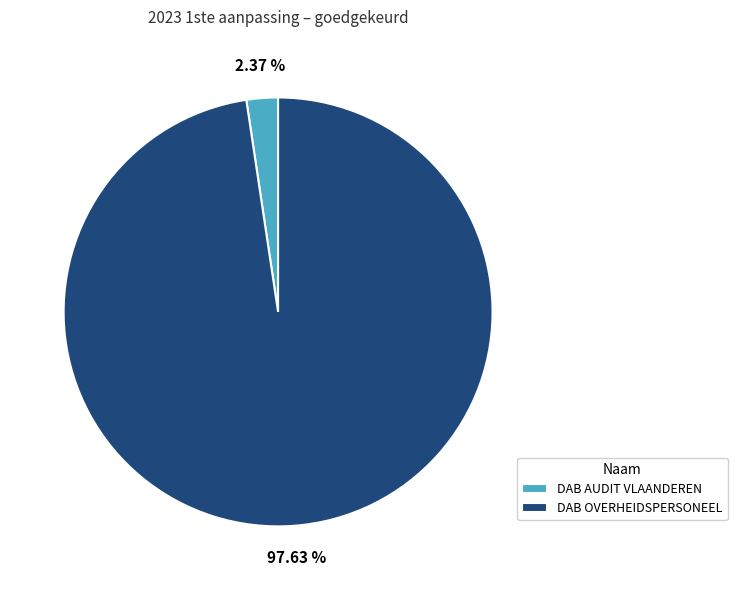

Which category accounts for the majority?

DAB OVERHEIDSPERSONEEL